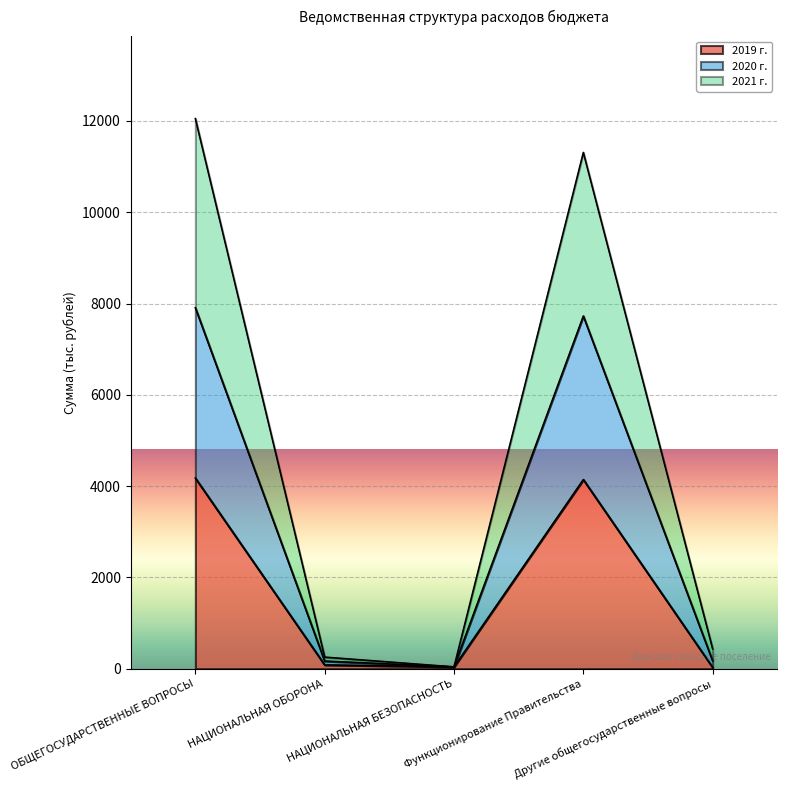

What is the label of the 1st point from the right?

Другие общегосударственные вопросы